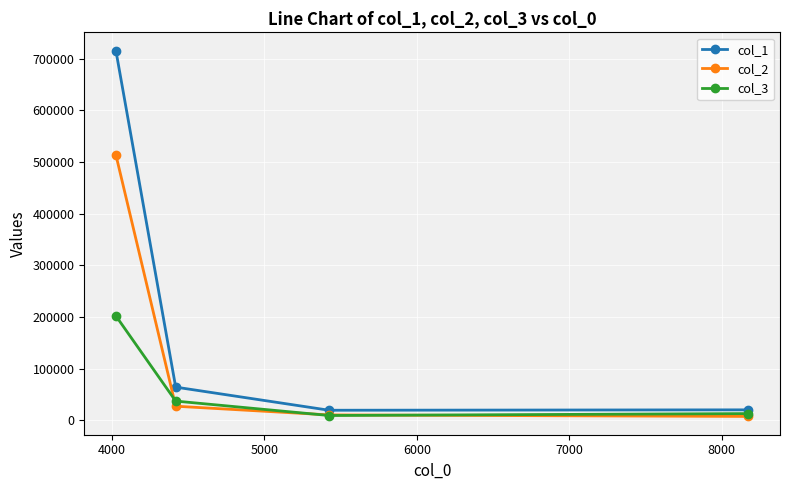

Does the chart display data point markers on the line(s)?

Yes